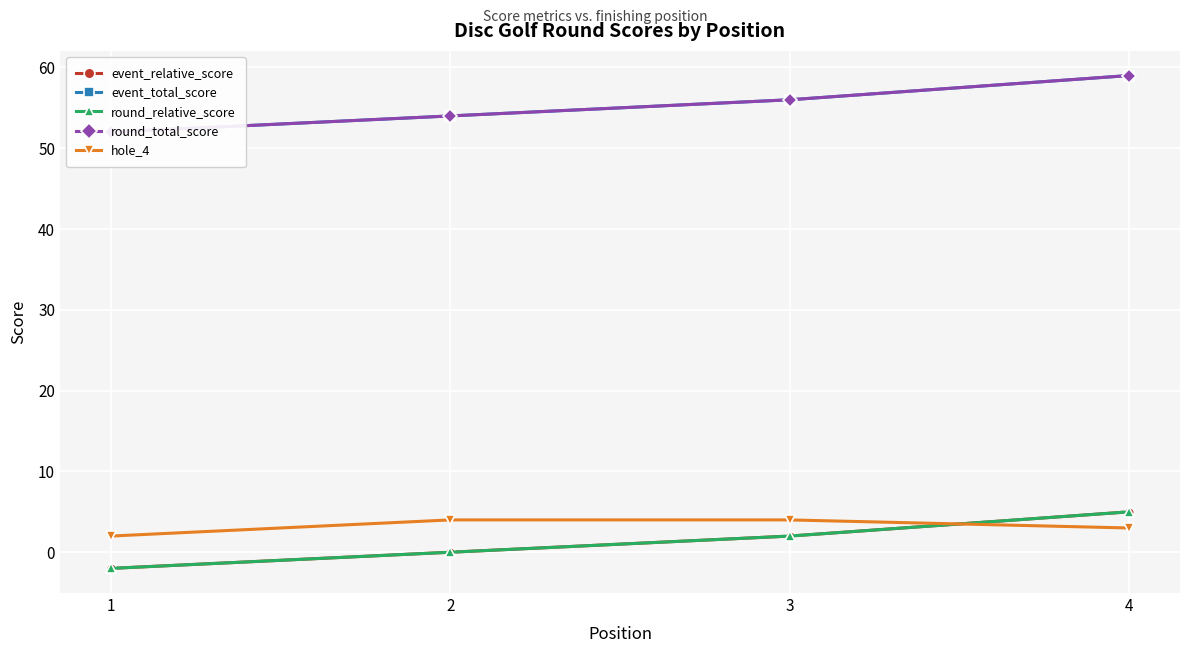

What are all the series names shown in the legend?

event_relative_score, event_total_score, round_relative_score, round_total_score, hole_4